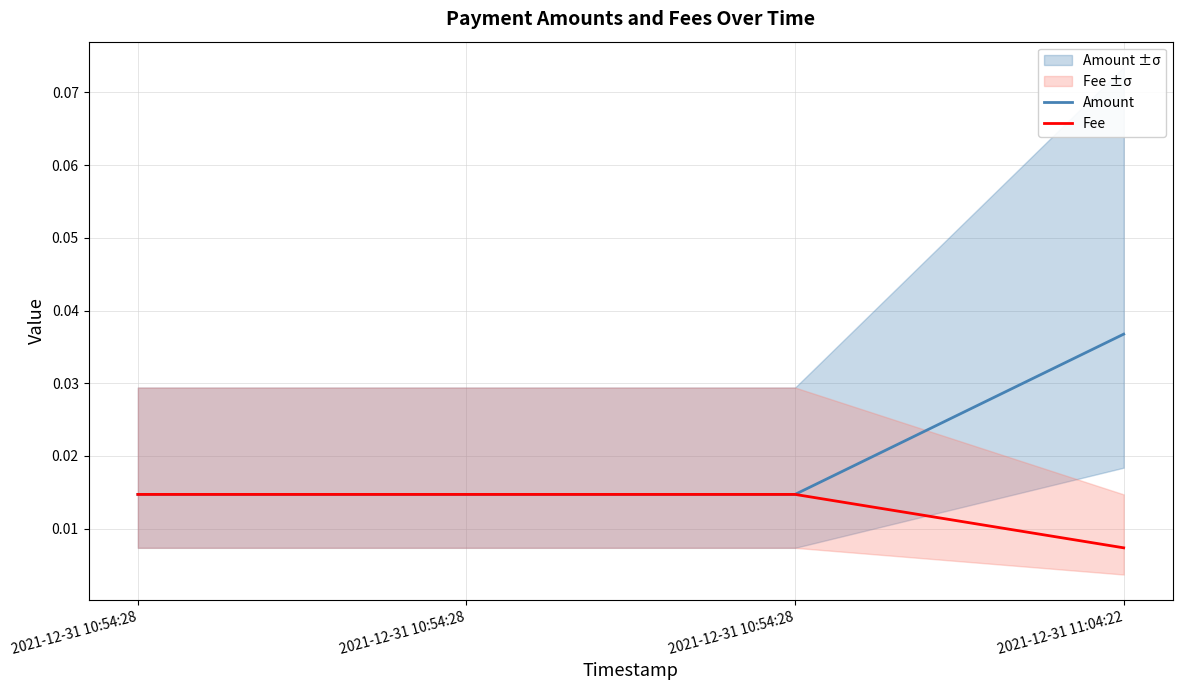

Does the chart have visible grid lines?

Yes